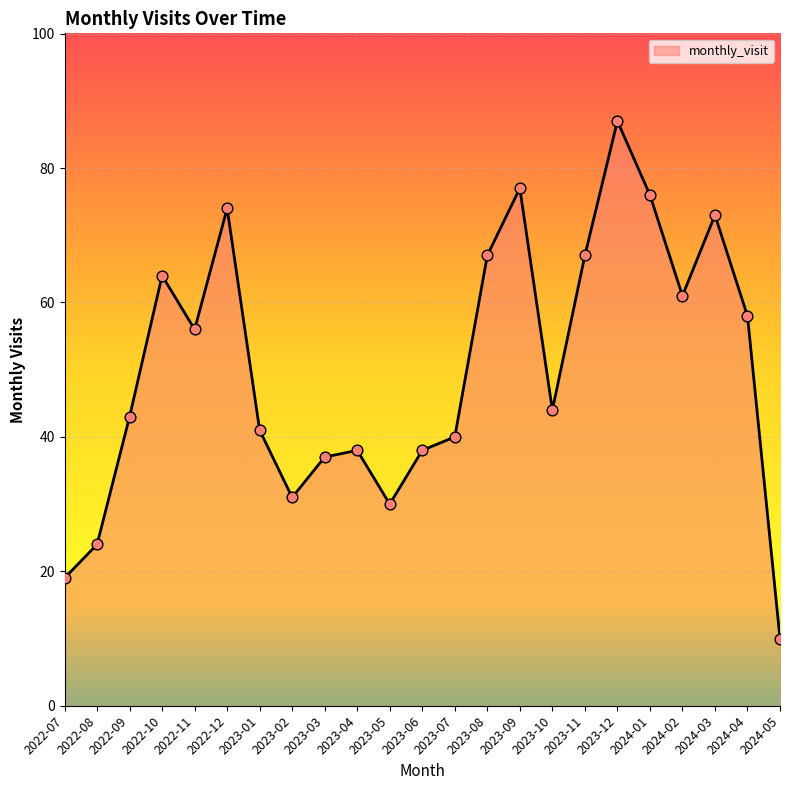

Between 2023-05 and 2024-03, which is larger?

2024-03